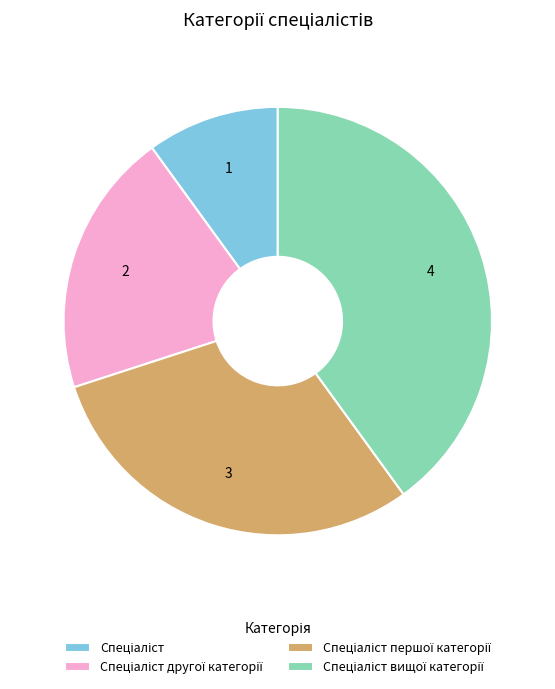

Does any single category account for the majority?

No